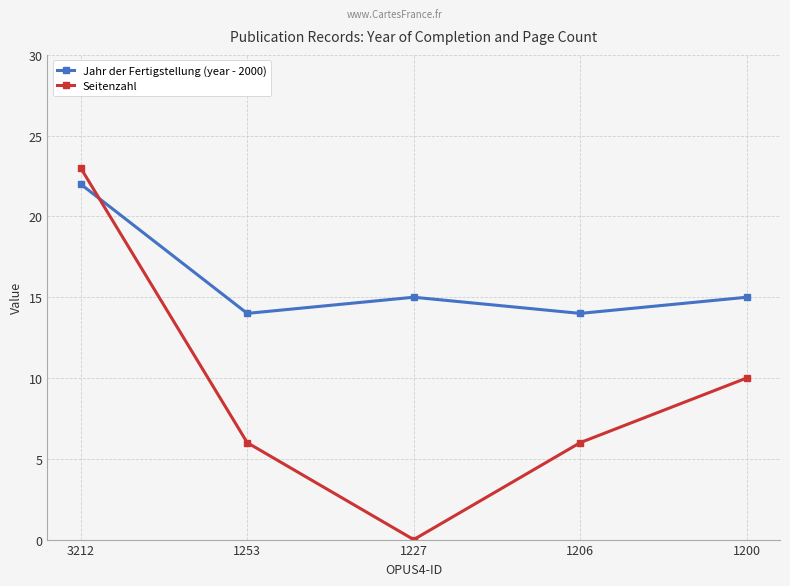

How many series are shown in this chart?

2